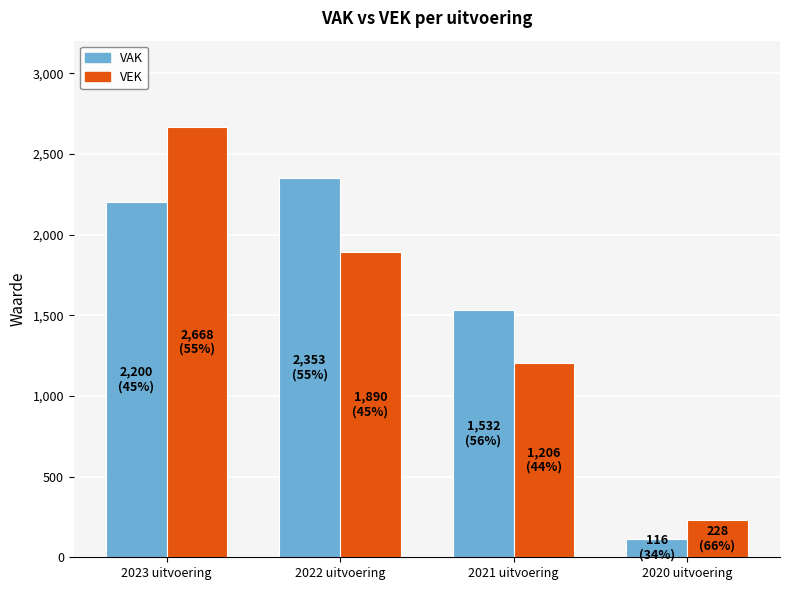

At which label does VEK first exceed 1890?

2023 uitvoering